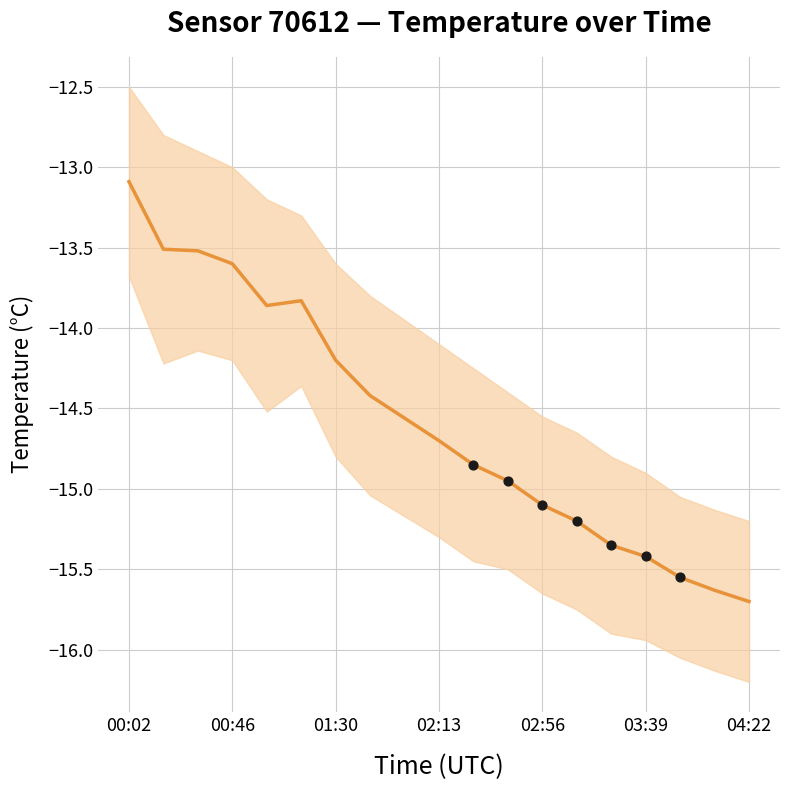

Which series contains the highest Y value?

temperature_upper